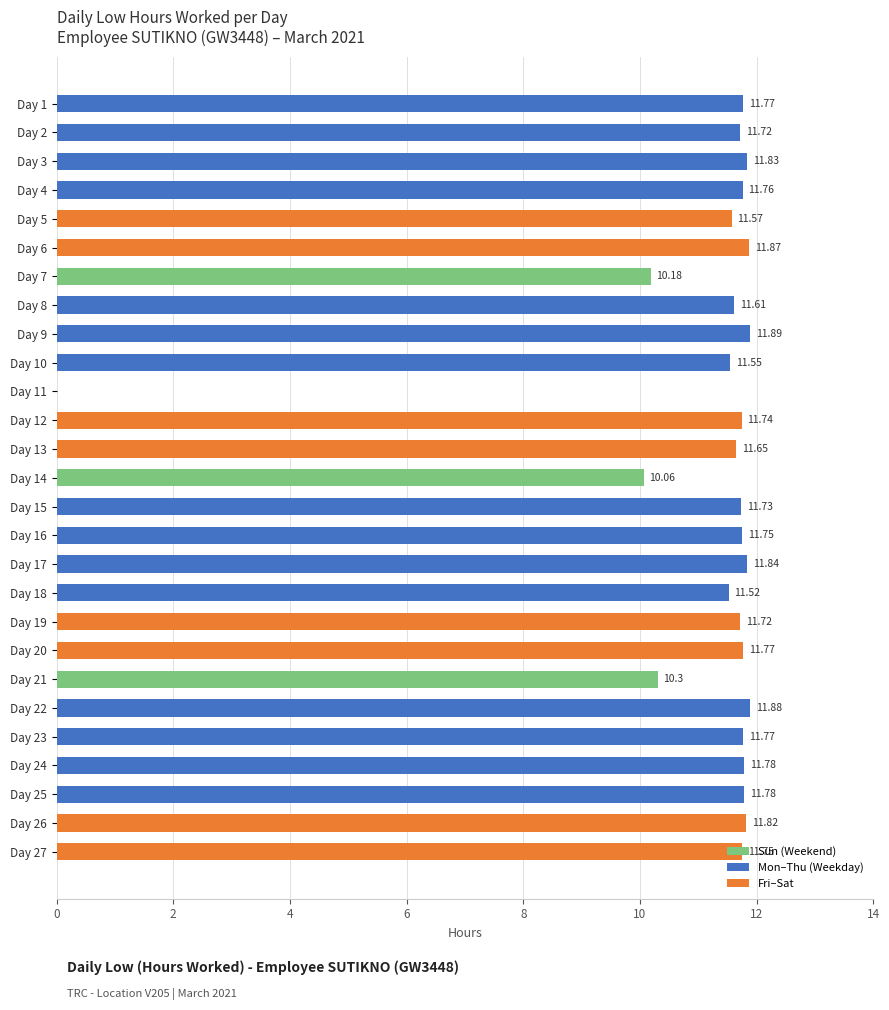

What is the sum of the values at Day 5 and Day 9?

23.5